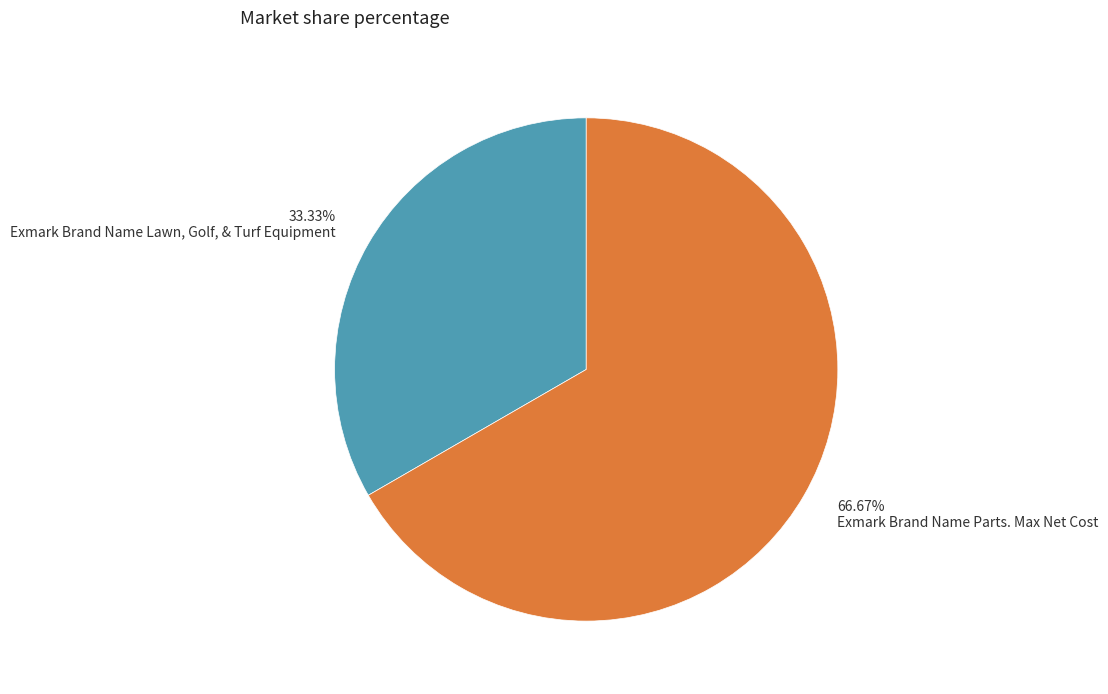

Does any single category account for the majority?

Yes